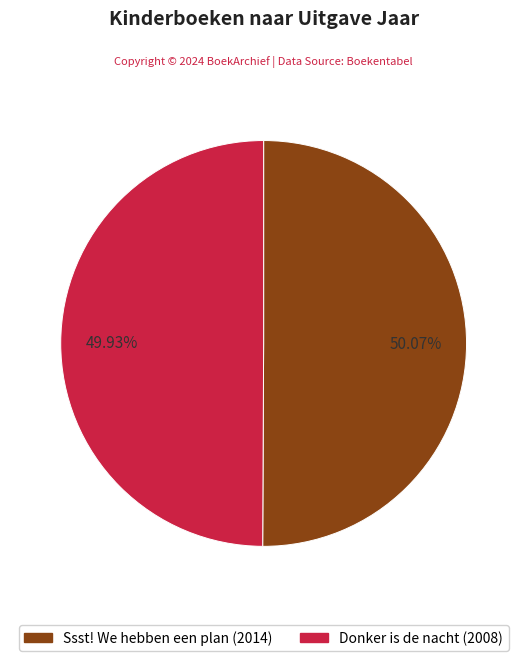

What percentage is the Donker is de nacht slice, to the nearest percent?

50%